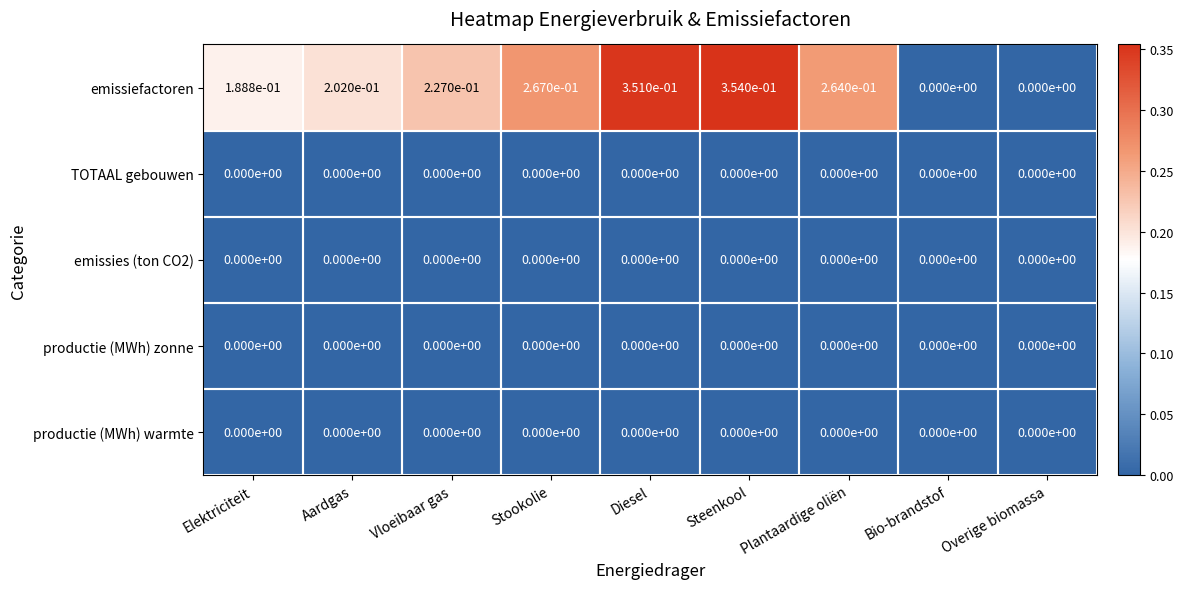

Count the number of data series in this chart.

5